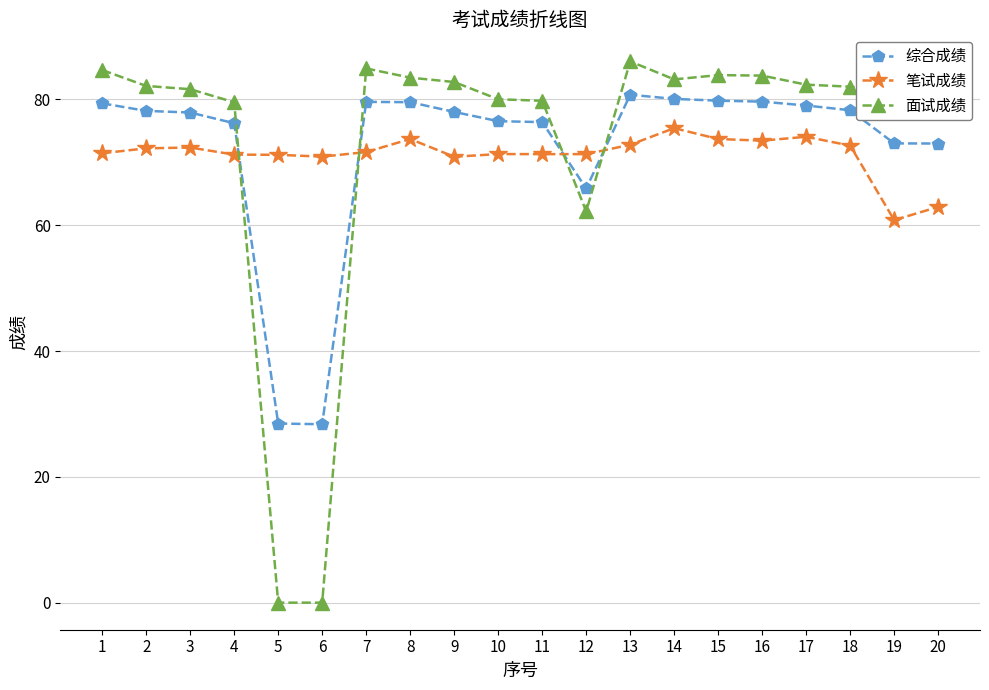

What is the value of the 面试成绩 point at the 17th from the left?

82.3